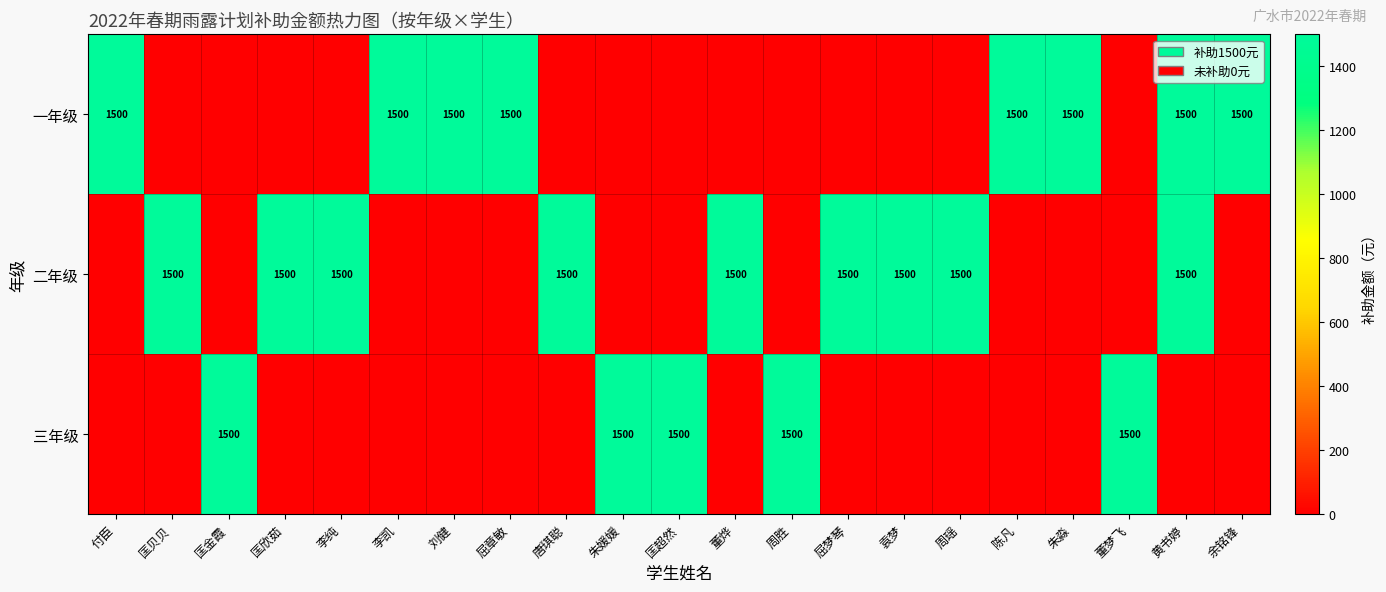

True or false: 一年级 has a value of 2491 at 黄书婷.

False